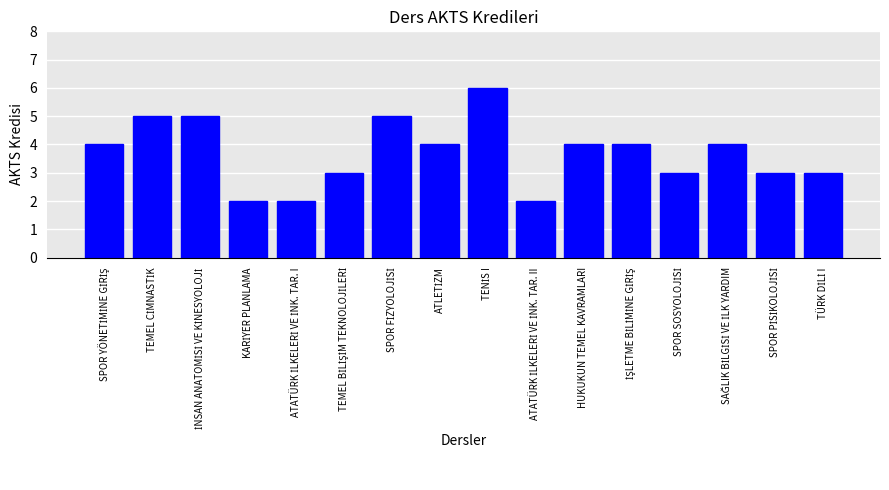

Reading left to right, extract all data points from this chart.

4	5	5	2	2	3	5	4	6	2	4	4	3	4	3	3